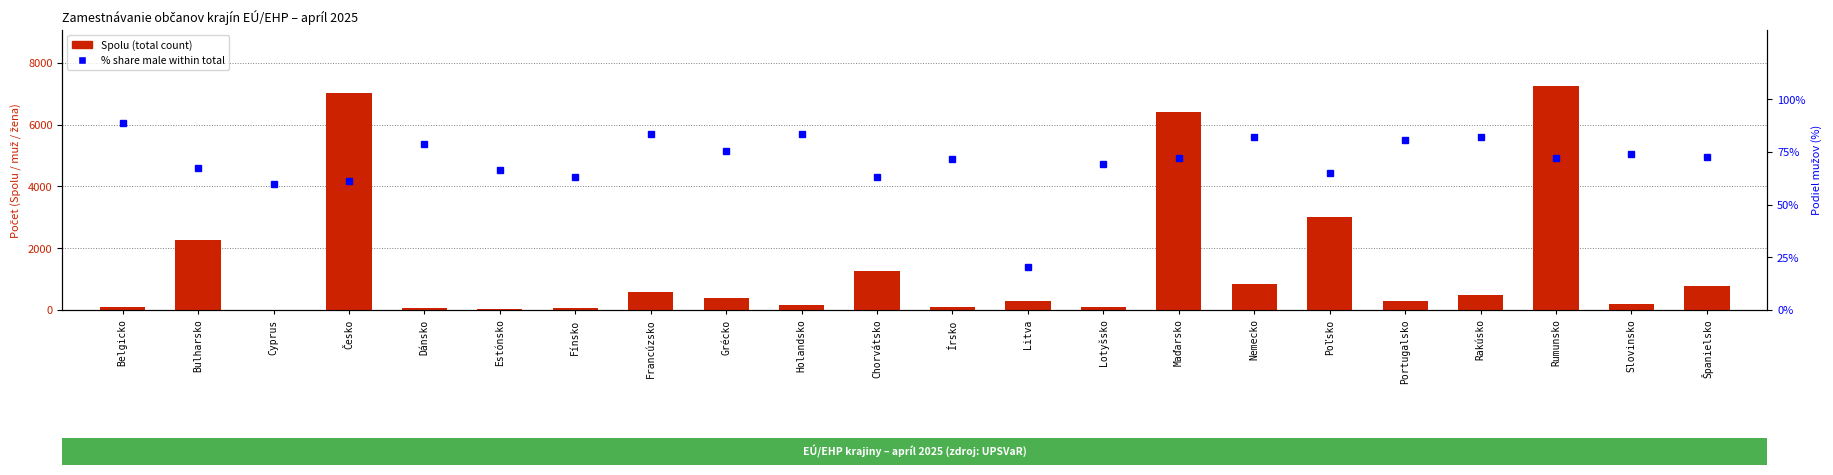

What is the difference between the maximum and minimum values in the Spolu (total count) series?

7237.0